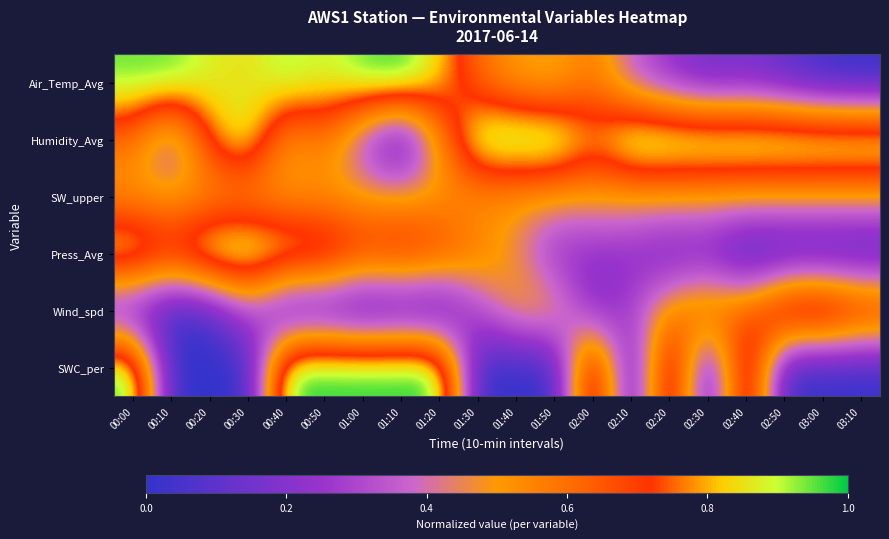

How many distinct data groups are displayed?

6